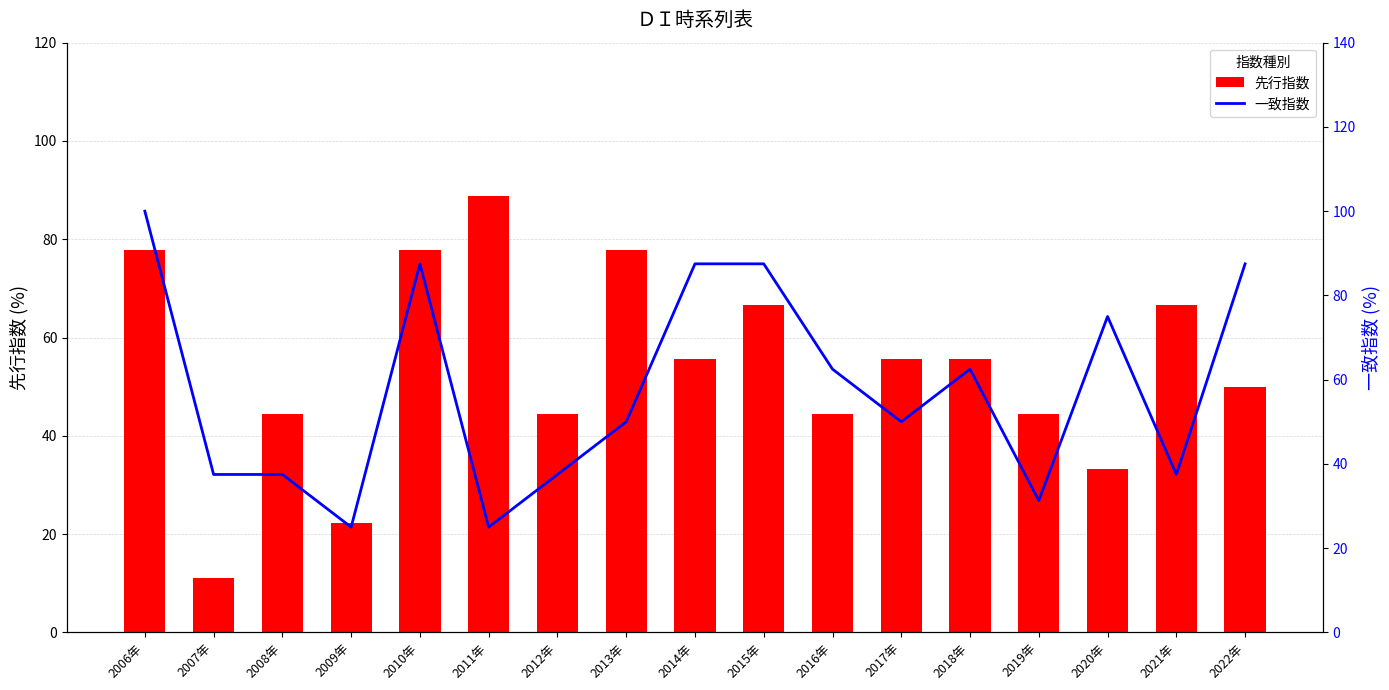

True or false: 一致指数 has a value of 87.5 at 2014年.

True